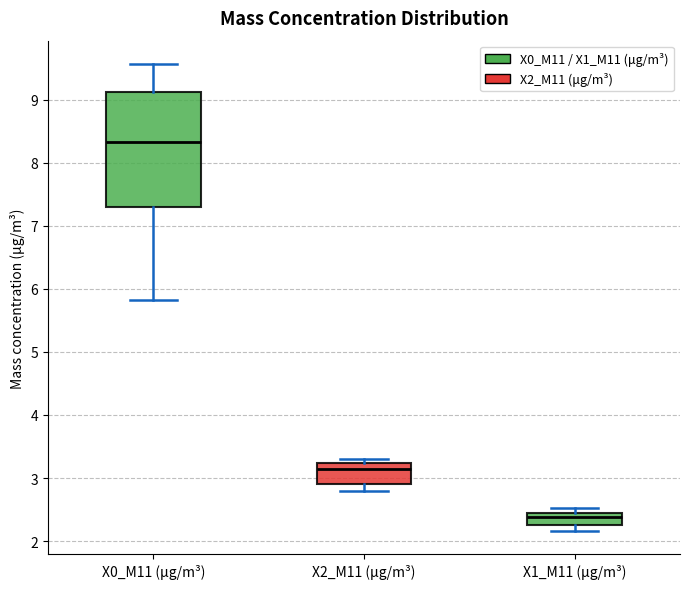

Which box is the tallest, from its lower edge to its upper edge?

X0_M11 (μg/m³)